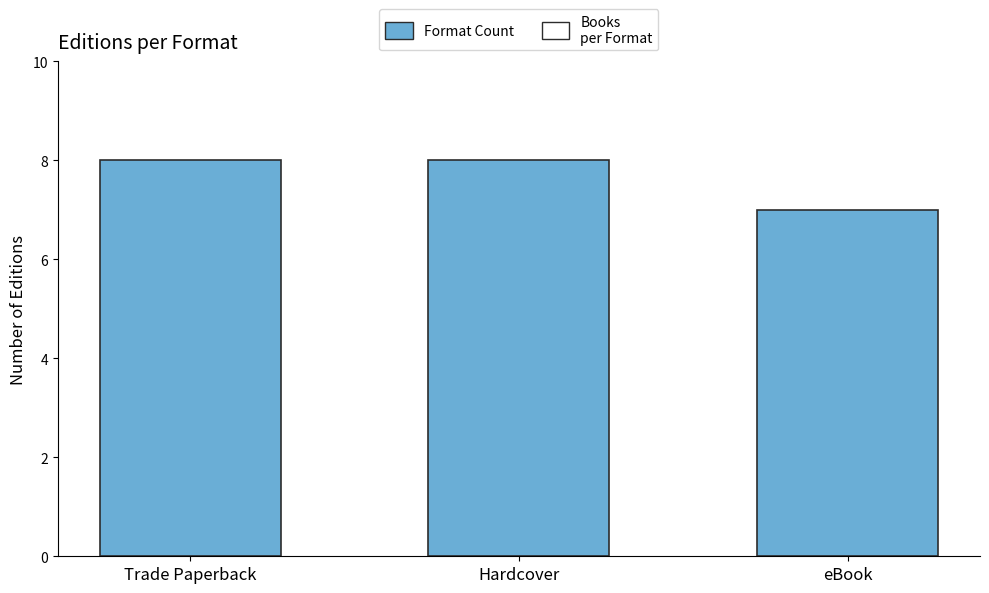

Count the number of categories in the chart.

3